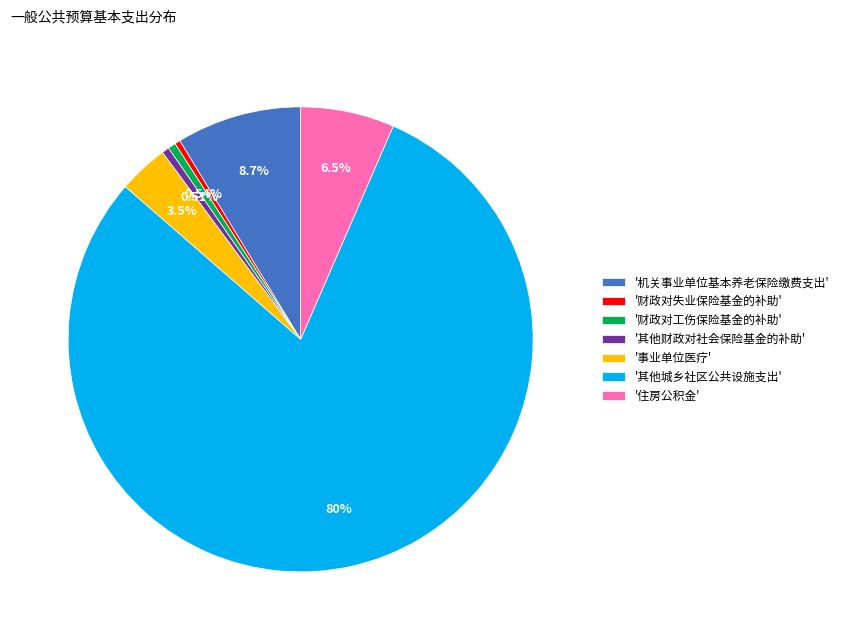

Which has a higher value, '事业单位医疗' or '财政对工伤保险基金的补助'?

'事业单位医疗'